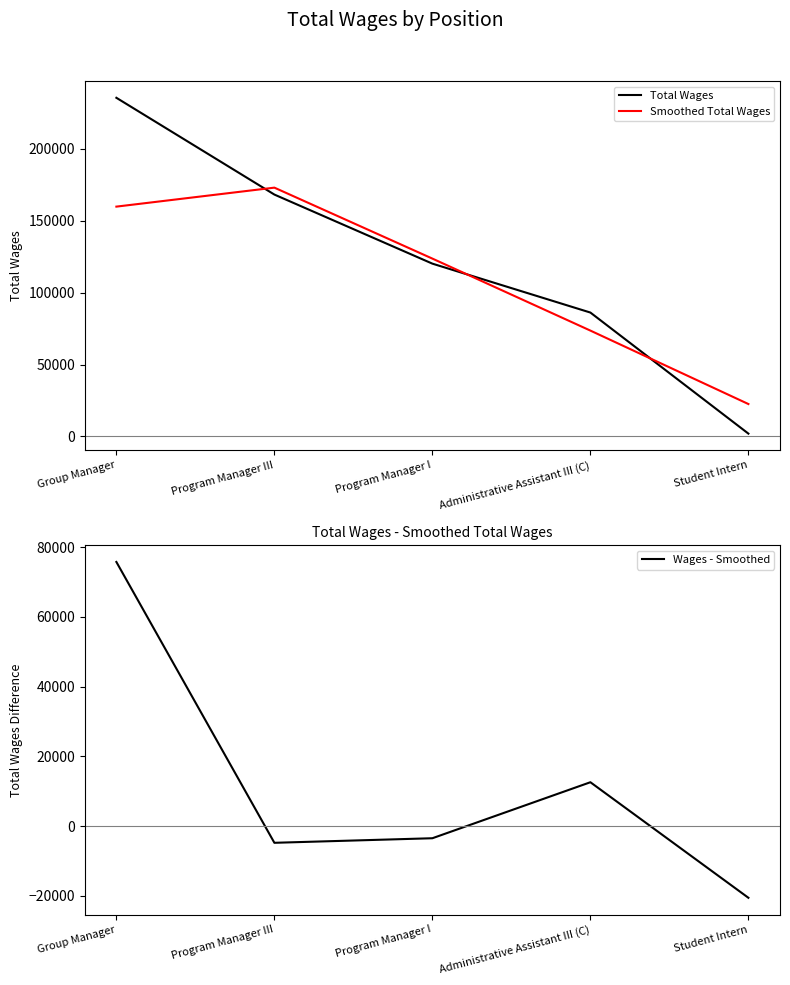

What is the label of the 2nd point from the left?

Program Manager III